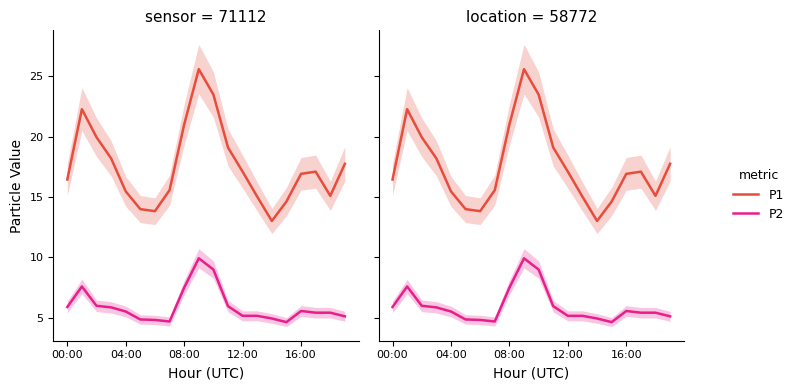

At which label does P2 first exceed 5?

00:00